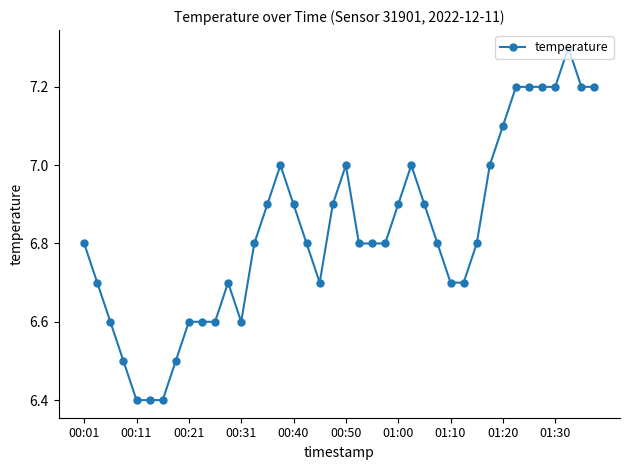

What is the greatest value displayed?

7.3